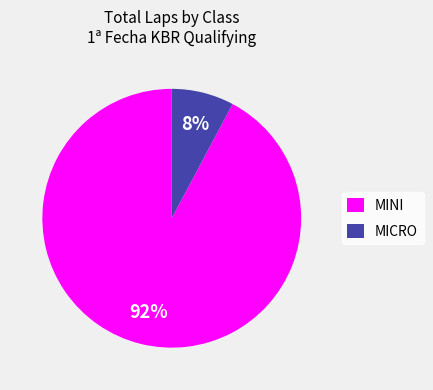

Which slice is the largest?

MINI